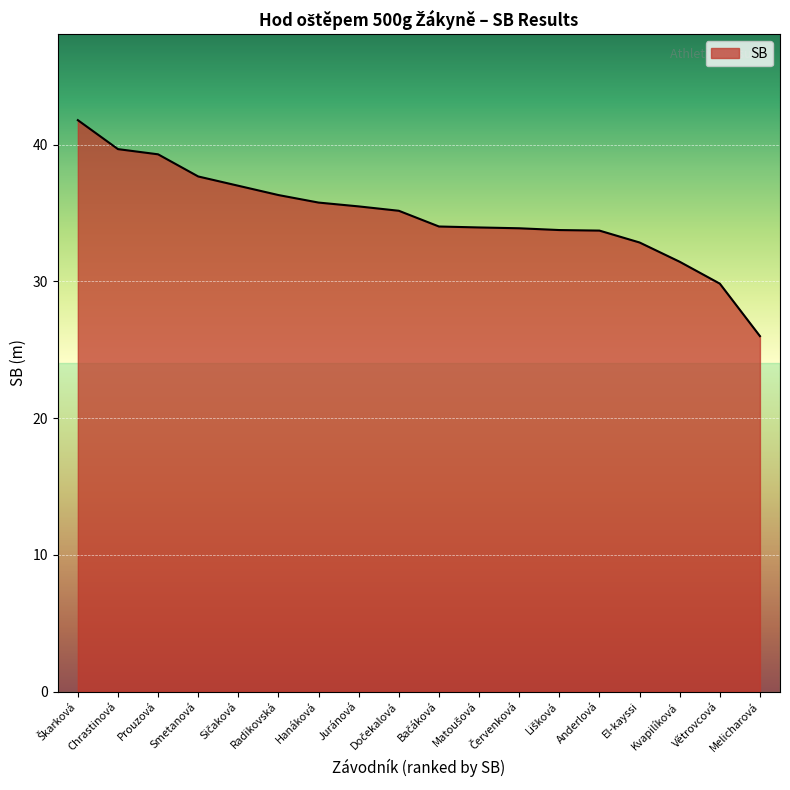

What position from the left is Radikovská?

6